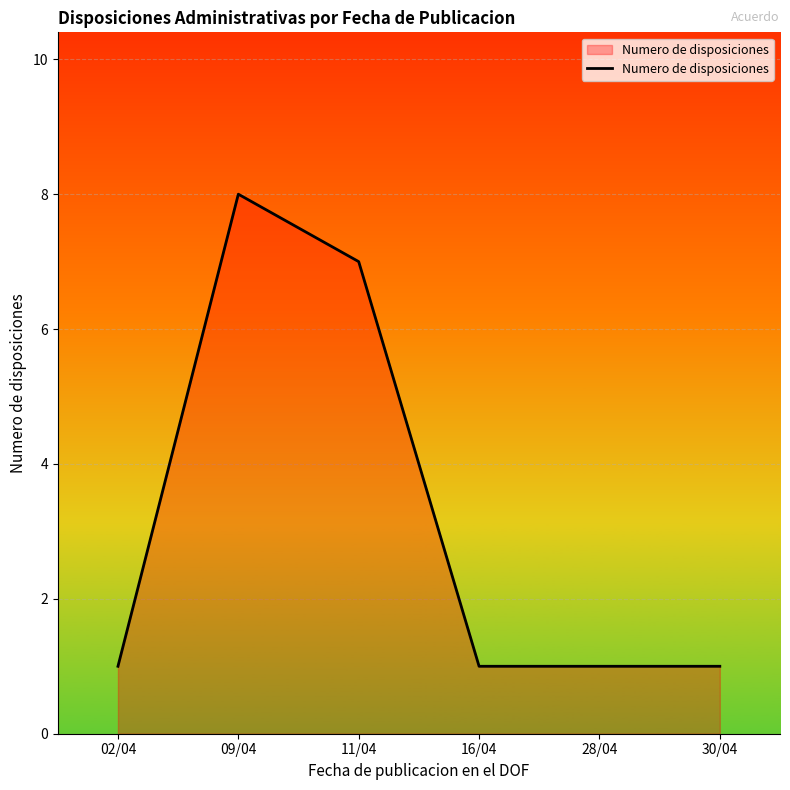

Does the chart display data point markers on the line(s)?

No